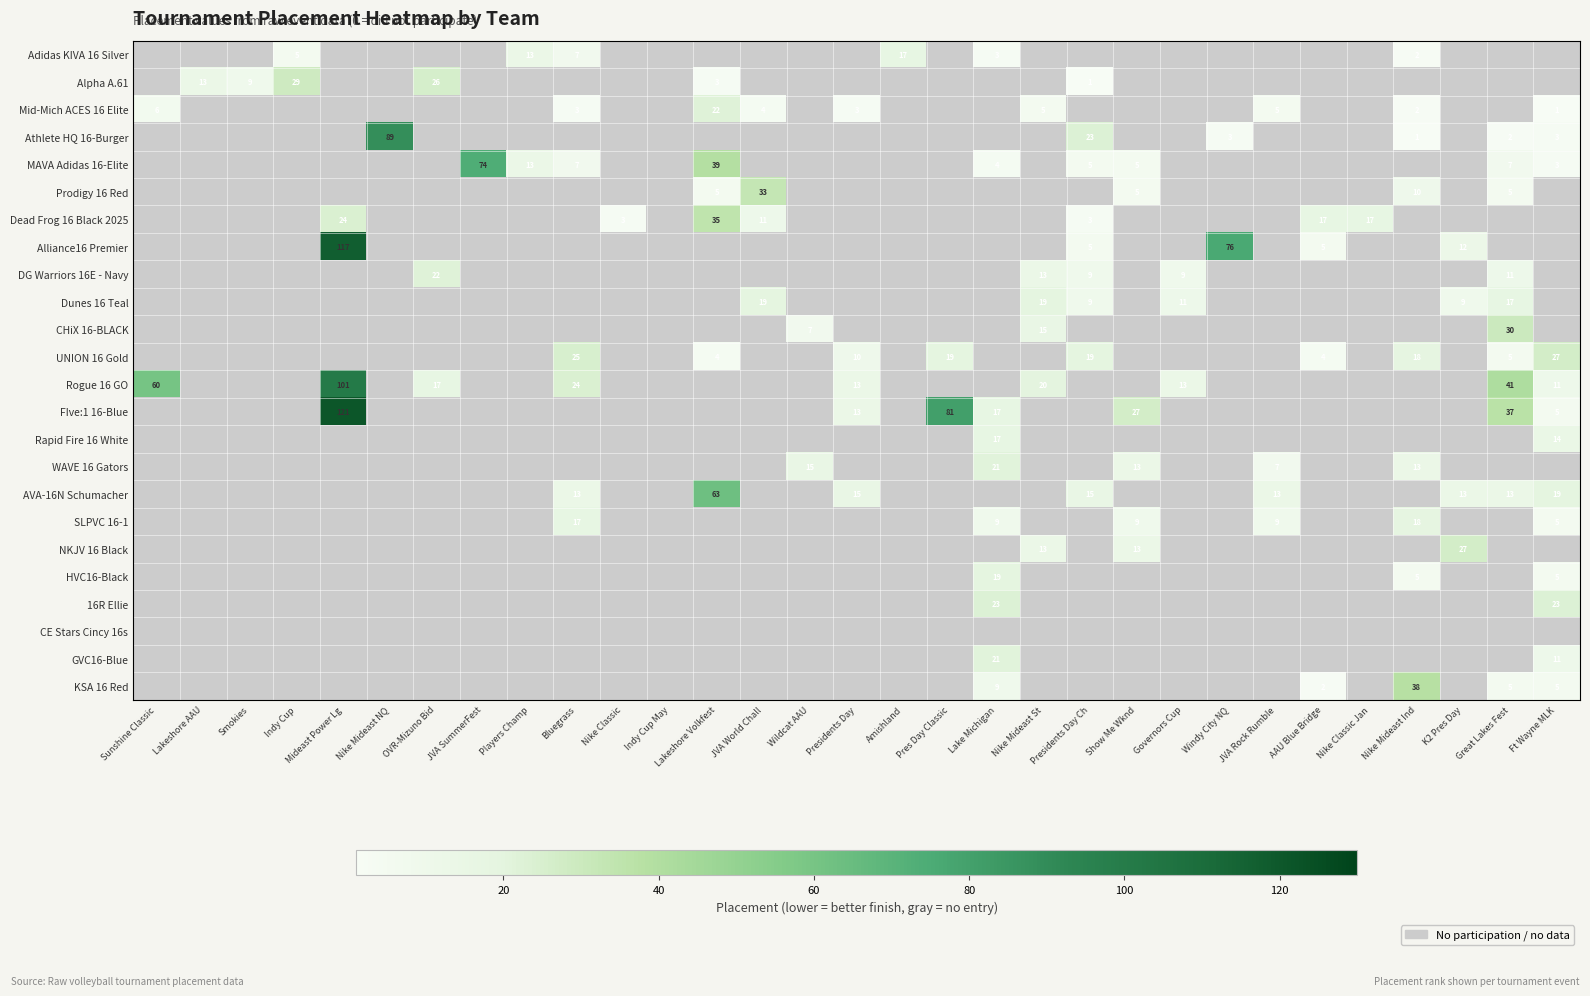

Is it true that FIve:1 16-Blue equals 58 at Mideast Power Lg?

False